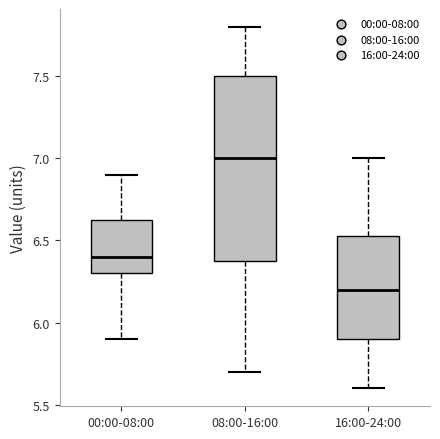

Reading left to right, read every box against the y-axis: the position of its median line, the range the box covers, and the ends of its whiskers. The values are not printed on the chart, so give them approximately, as read against the axis.

00:00-08:00: median 6.40, box 6.30 to 6.65, whiskers 5.90 to 6.90
08:00-16:00: median 7.00, box 6.40 to 7.50, whiskers 5.70 to 7.80
16:00-24:00: median 6.20, box 5.90 to 6.55, whiskers 5.60 to 7.00